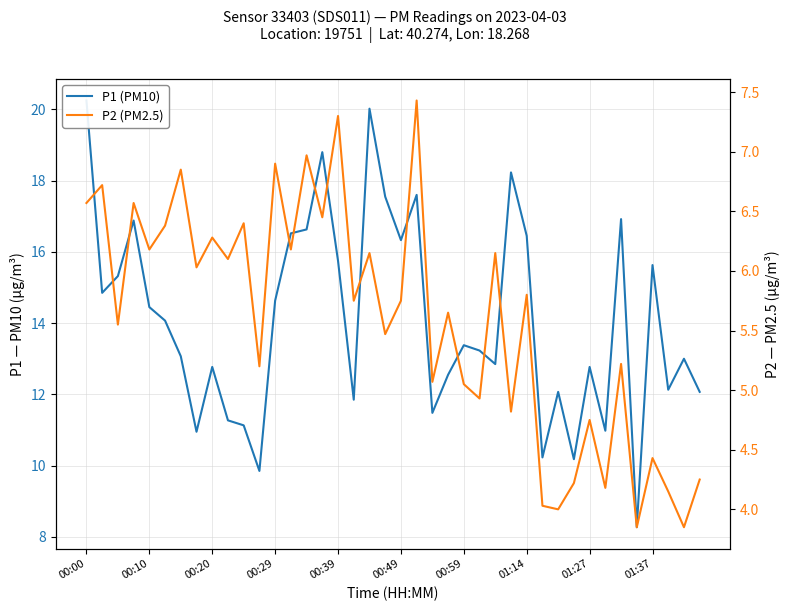

Is it true that P1 (PM10) equals 14.8 at 31?

False